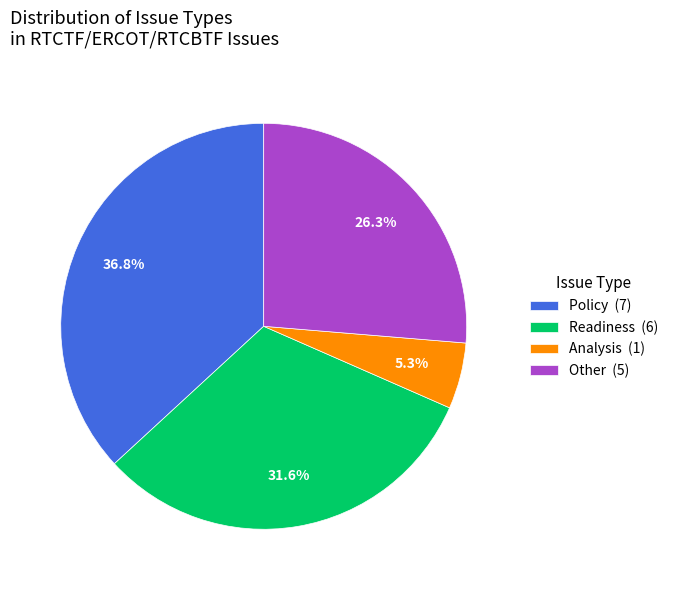

How many segments does this pie chart have?

4